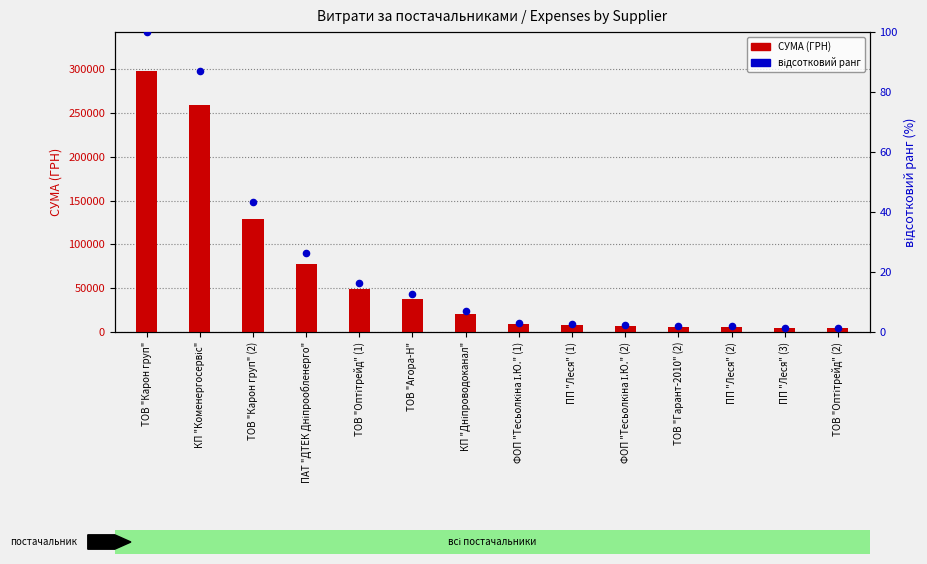

Which series reaches the maximum Y coordinate?

СУМА (ГРН)